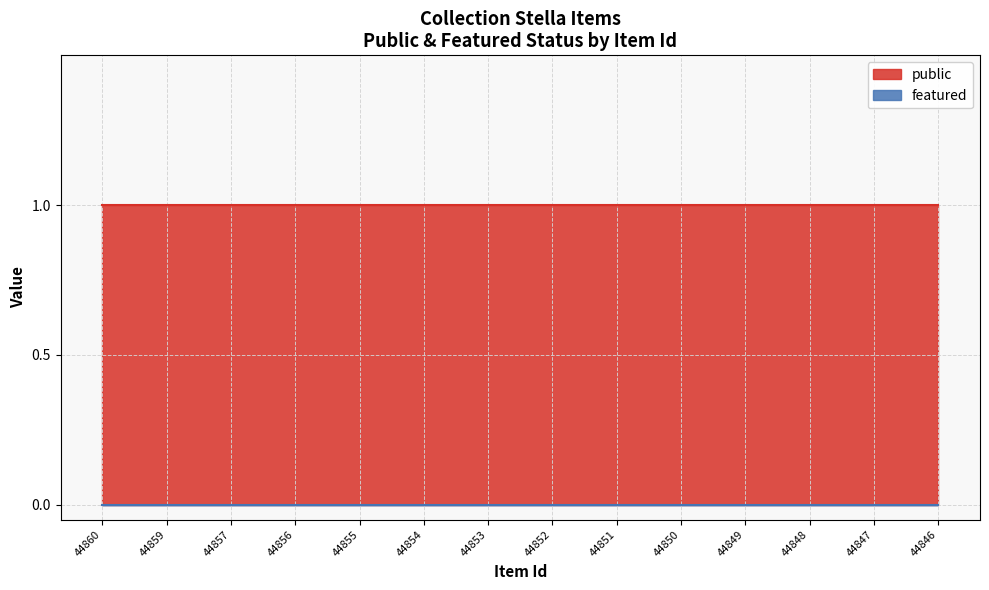

Reading left to right, transcribe all the data shown in this chart.

public: 1	1	1	1	1	1	1	1	1	1	1	1	1	1
featured: 0	0	0	0	0	0	0	0	0	0	0	0	0	0